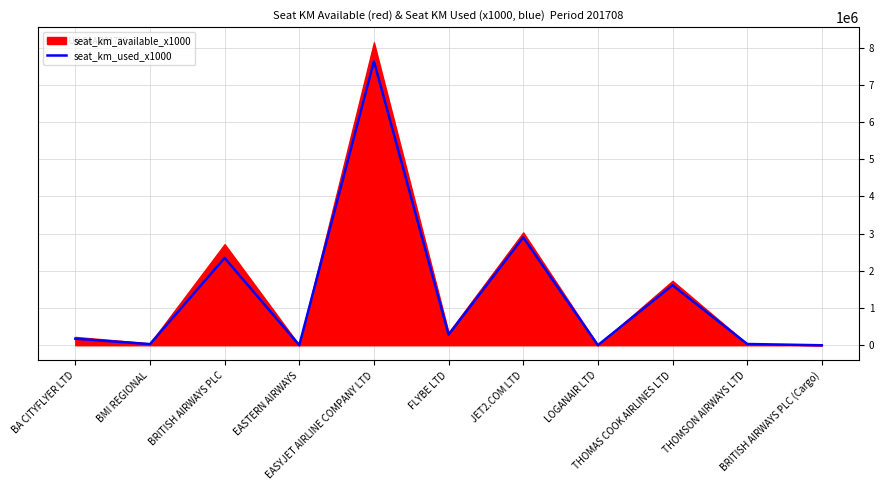

List the labels in order of value, smallest first.

BRITISH AIRWAYS PLC (Cargo), EASTERN AIRWAYS, LOGANAIR LTD, BMI REGIONAL, THOMSON AIRWAYS LTD, BA CITYFLYER LTD, FLYBE LTD, THOMAS COOK AIRLINES LTD, BRITISH AIRWAYS PLC, JET2.COM LTD, EASYJET AIRLINE COMPANY LTD